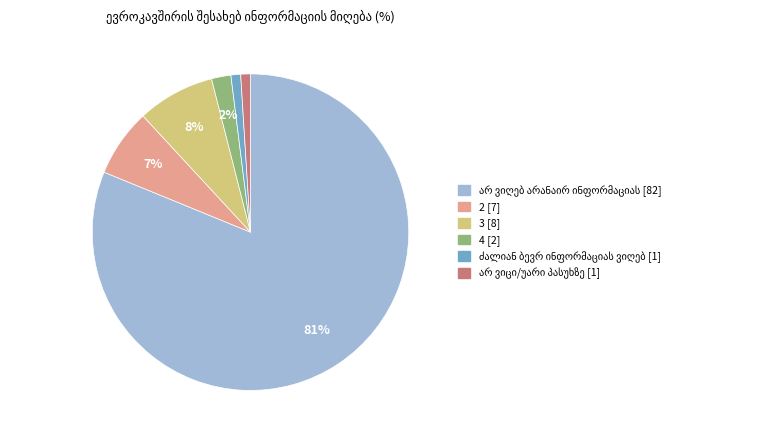

How many slices are in this pie chart?

6